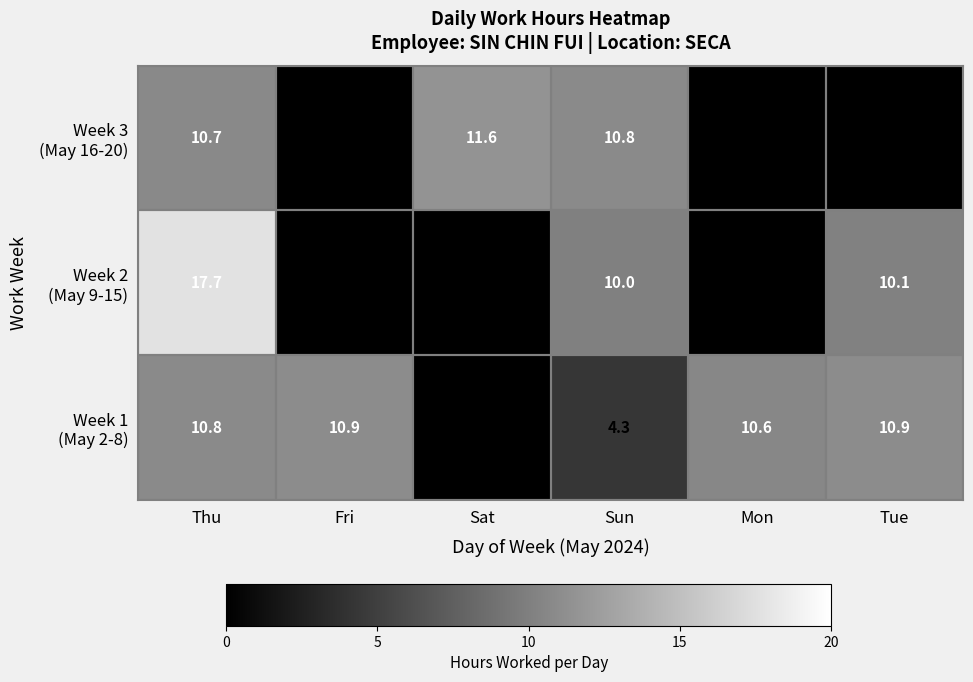

What is the total value across all series at Sun?

25.1